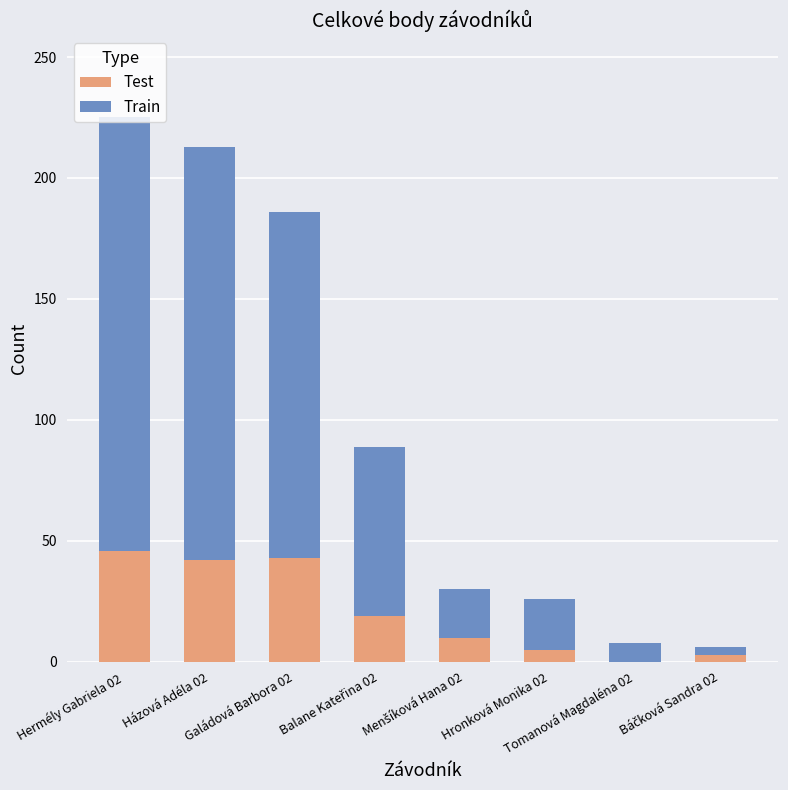

At which label does Test first exceed 19?

Hermély Gabriela 02